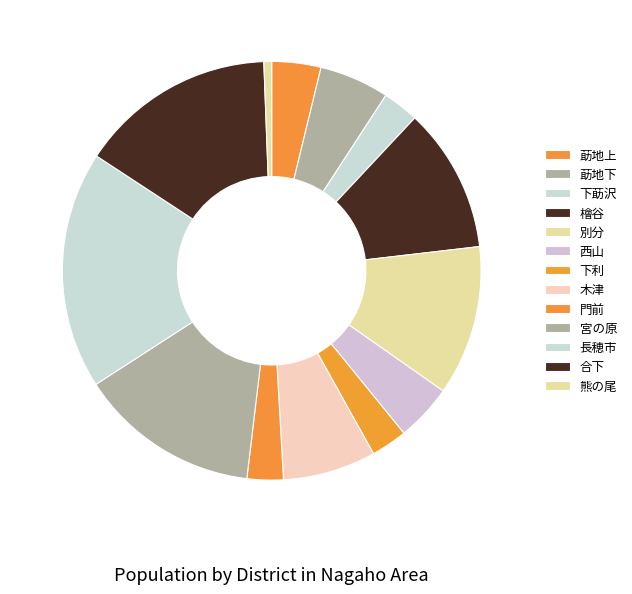

To the nearest percent, what is the average slice percentage?

8%